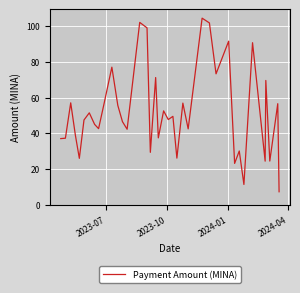

What is the greatest value displayed?

104.2